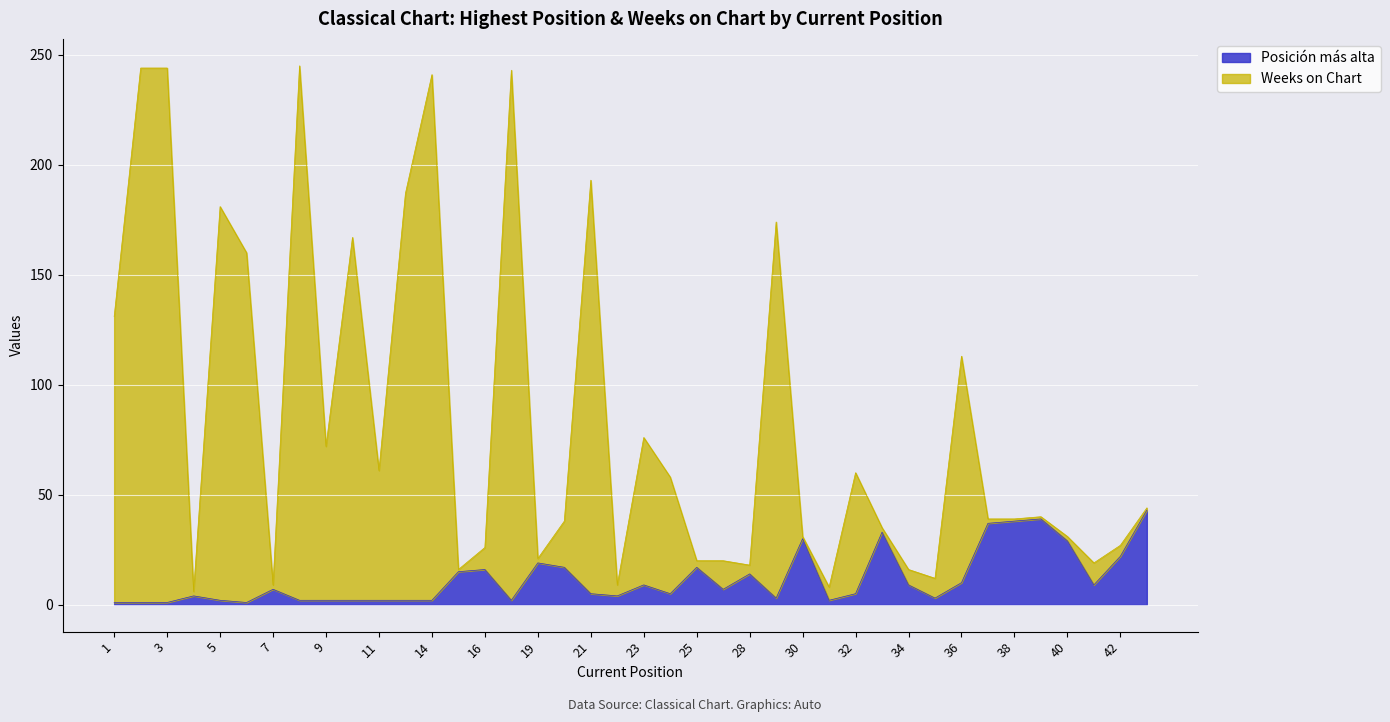

How many lines are shown in the chart?

2